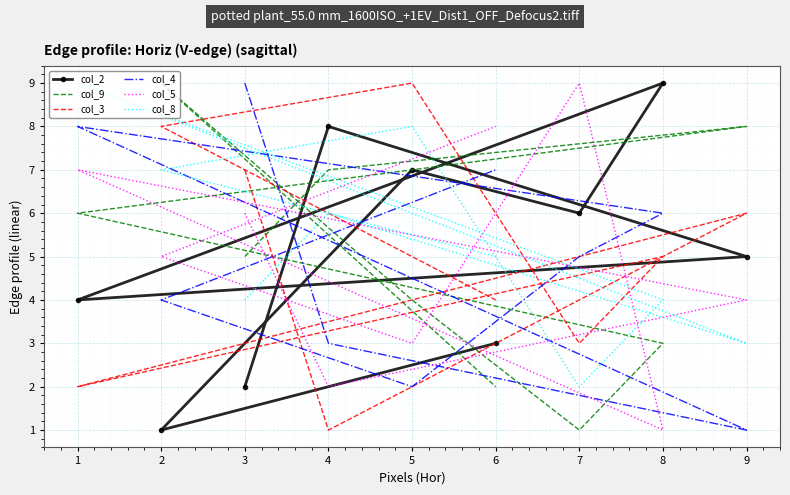

Which series has the largest range (max minus min)?

col_2